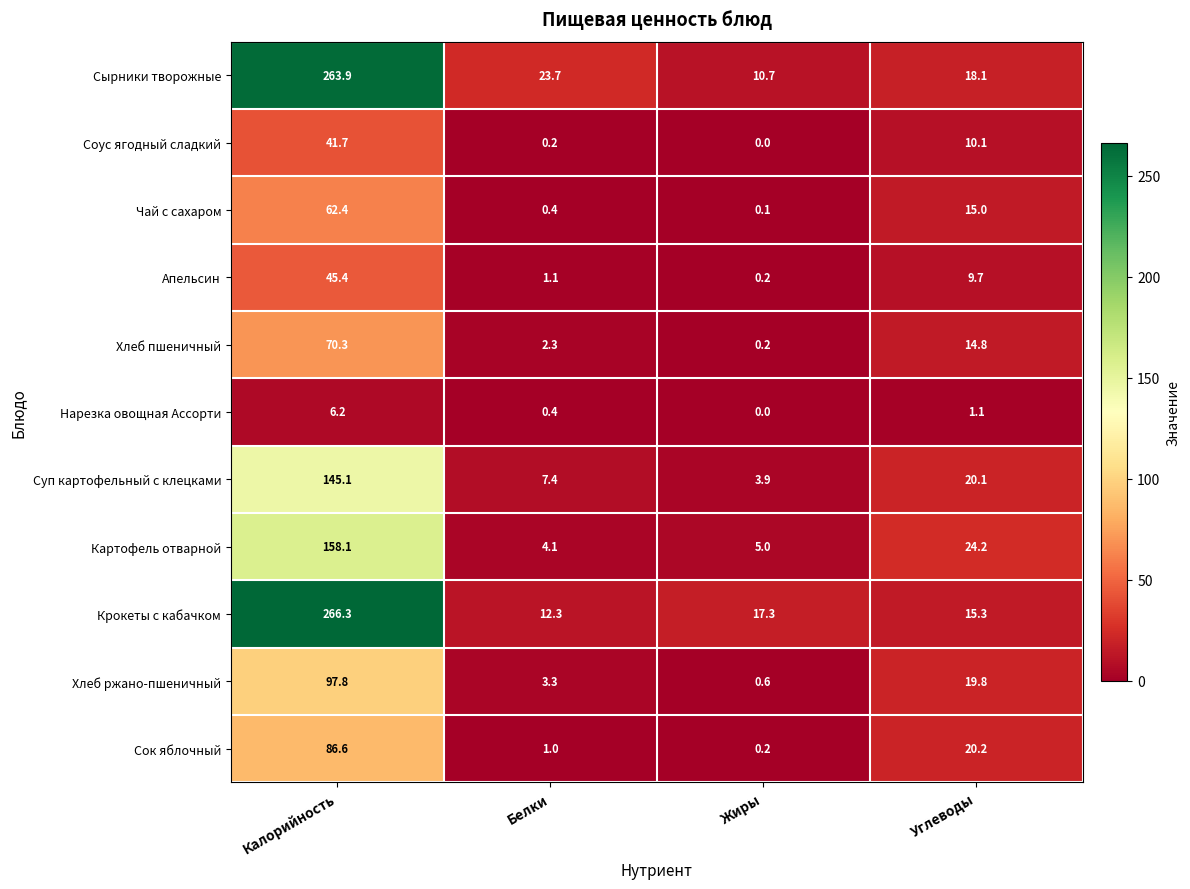

At Калорийность, list the series in order from largest to smallest.

Крокеты с кабачком, Сырники творожные, Картофель отварной, Суп картофельный с клецками, Хлеб ржано-пшеничный, Сок яблочный, Хлеб пшеничный, Чай с сахаром, Апельсин, Соус ягодный сладкий, Нарезка овощная Ассорти